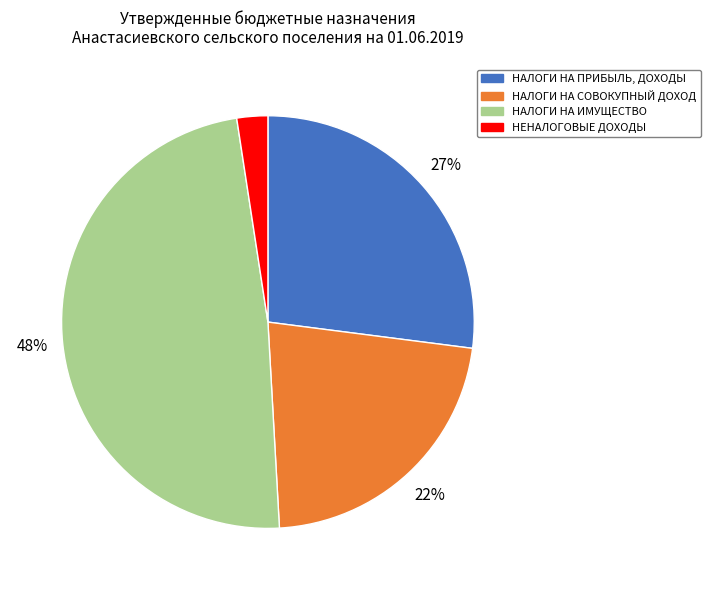

Does any single category account for the majority?

No